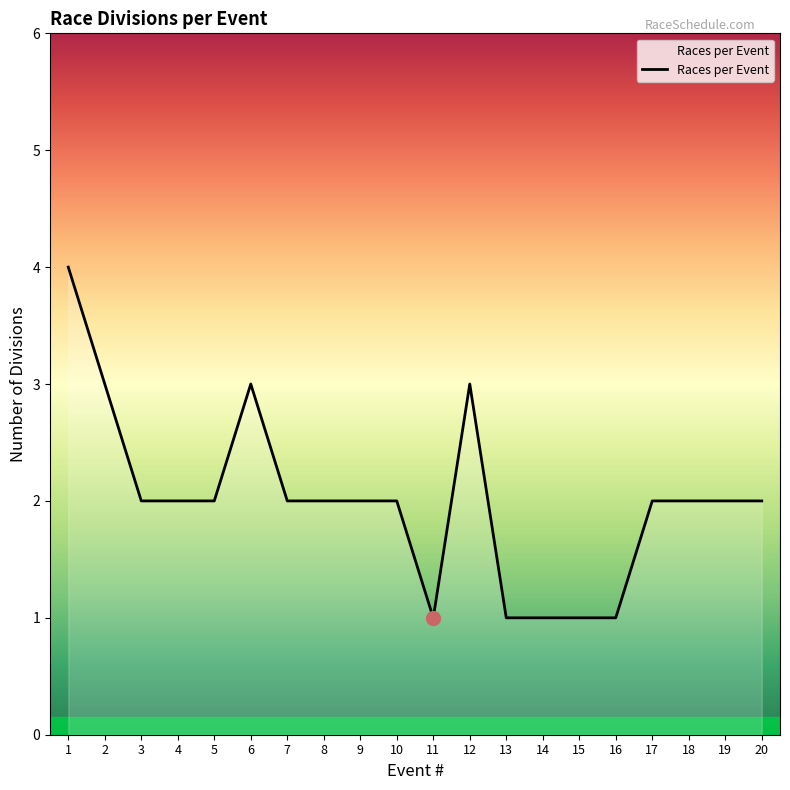

What is the difference between the maximum and minimum values?

3